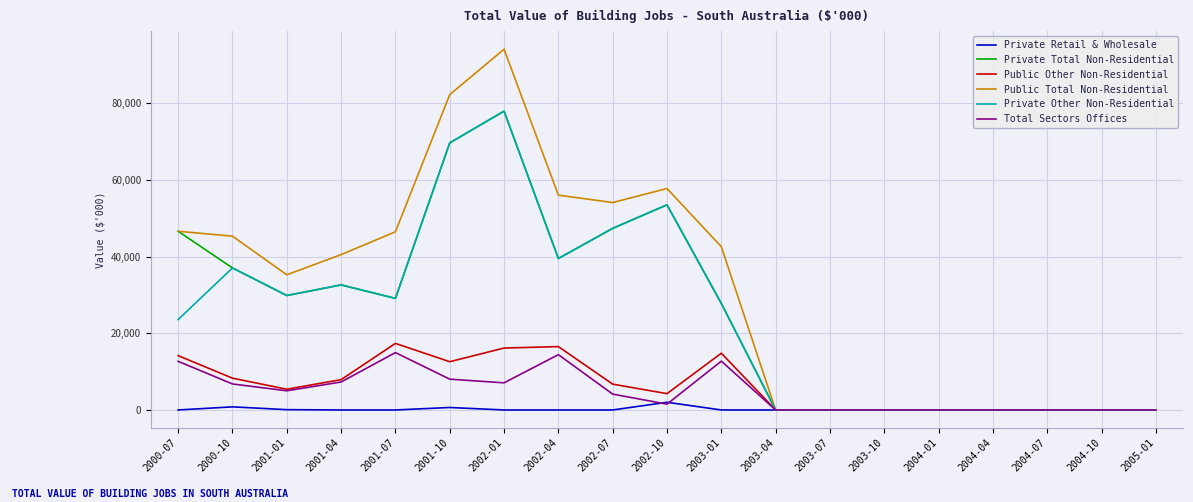

Which category has the highest value in the Private Total Non-Residential series?

2002-01